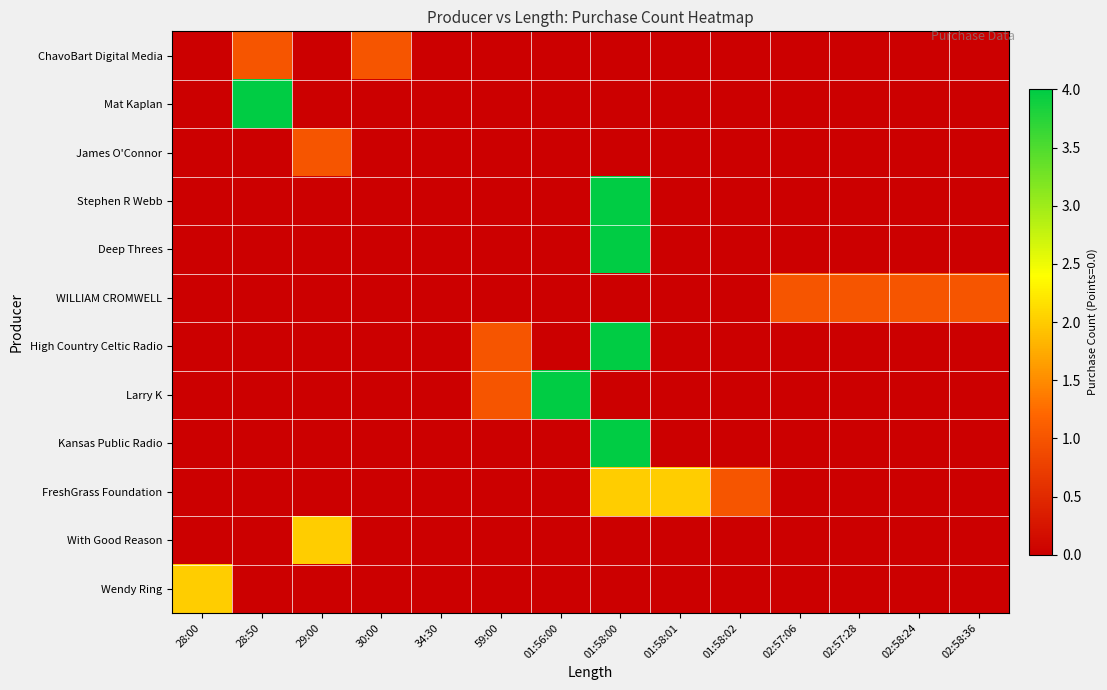

Rank the series at 28:00 from lowest to highest value.

ChavoBart Digital Media, Mat Kaplan, James O'Connor, Stephen R Webb, Deep Threes, WILLIAM CROMWELL, High Country Celtic Radio, Larry K, Kansas Public Radio, FreshGrass Foundation, With Good Reason, Wendy Ring